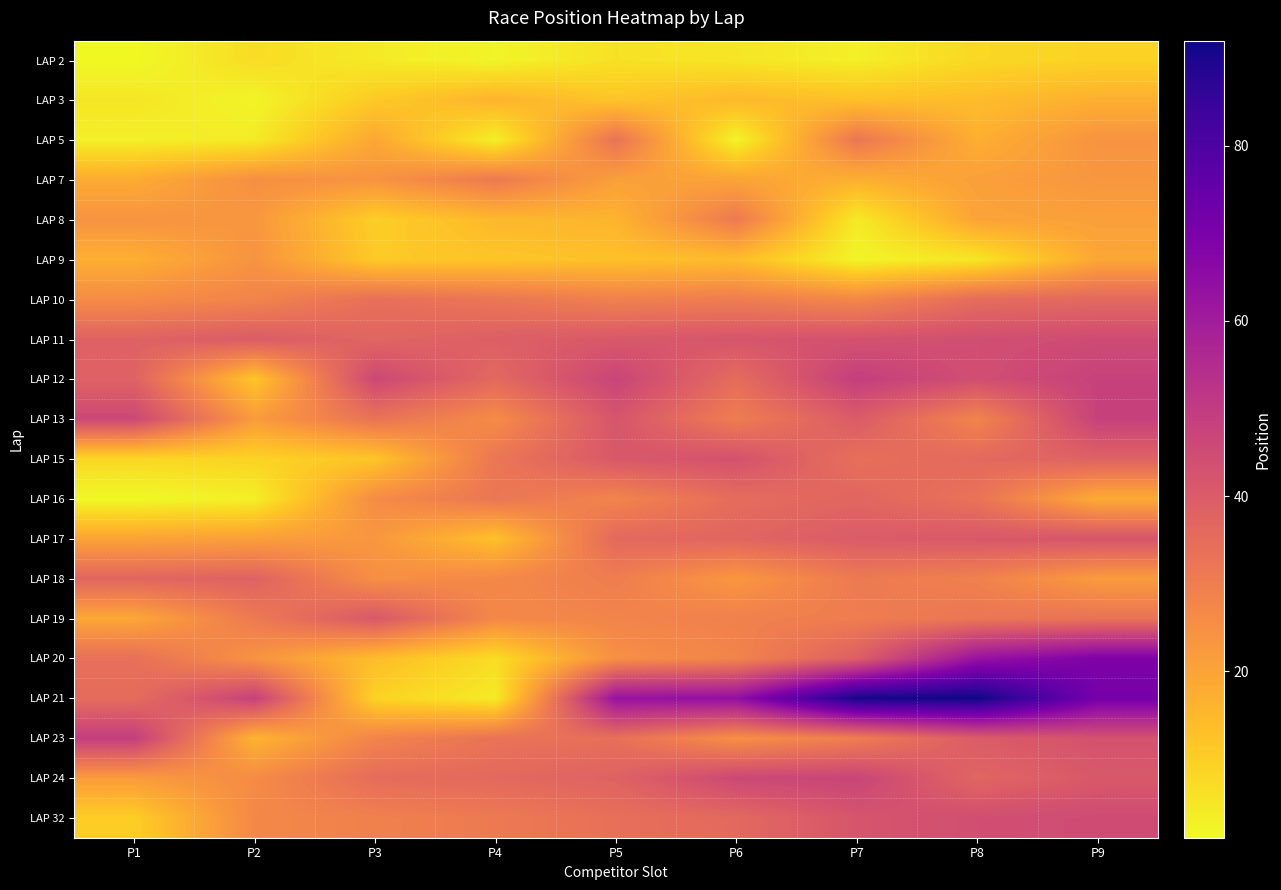

Which series has the largest range (max minus min)?

LAP 21